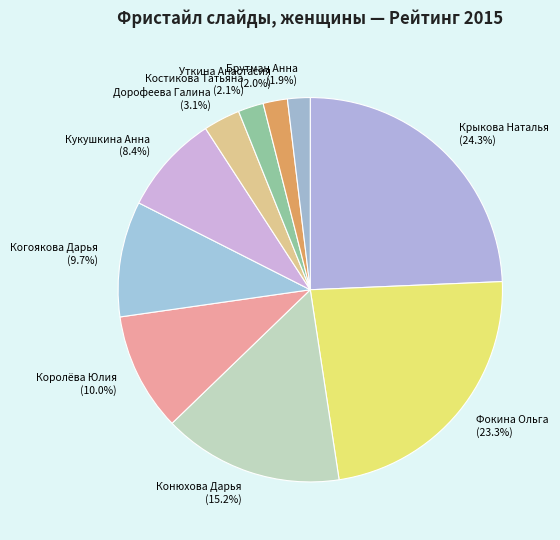

Approximately how many times larger is the value at Крыкова Наталья compared to Конюхова Дарья?

1.6